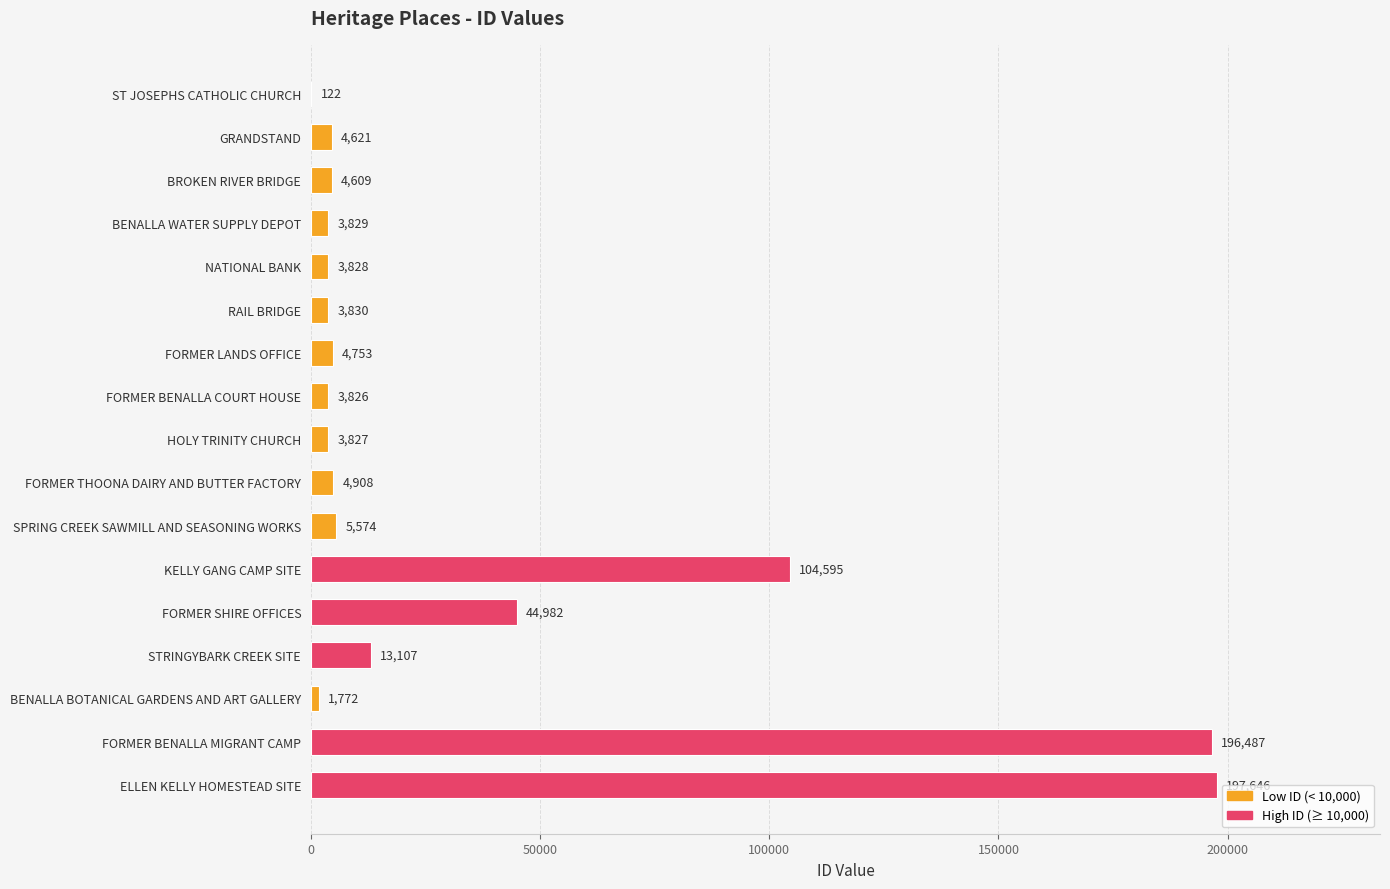

Reading top to bottom, extract all data points from this chart.

ST JOSEPHS CATHOLIC CHURCH=122	GRANDSTAND=4621	BROKEN RIVER BRIDGE=4609	BENALLA WATER SUPPLY DEPOT=3829	NATIONAL BANK=3828	RAIL BRIDGE=3830	FORMER LANDS OFFICE=4753	FORMER BENALLA COURT HOUSE=3826	HOLY TRINITY CHURCH=3827	FORMER THOONA DAIRY AND BUTTER FACTORY=4908	SPRING CREEK SAWMILL AND SEASONING WORKS=5574	KELLY GANG CAMP SITE=104595	FORMER SHIRE OFFICES=44982	STRINGYBARK CREEK SITE=13107	BENALLA BOTANICAL GARDENS AND ART GALLERY=1772	FORMER BENALLA MIGRANT CAMP=196487	ELLEN KELLY HOMESTEAD SITE=197646